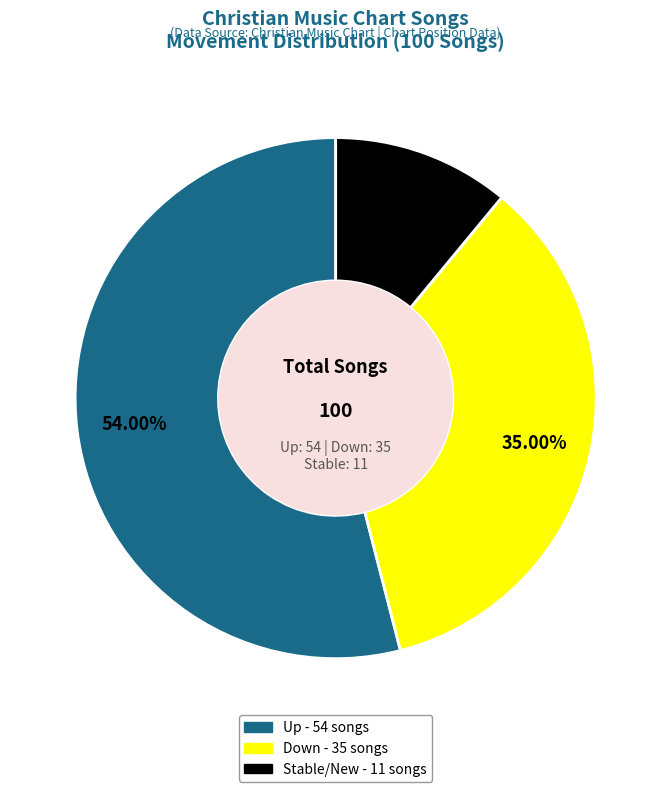

Does any single category account for the majority?

Yes